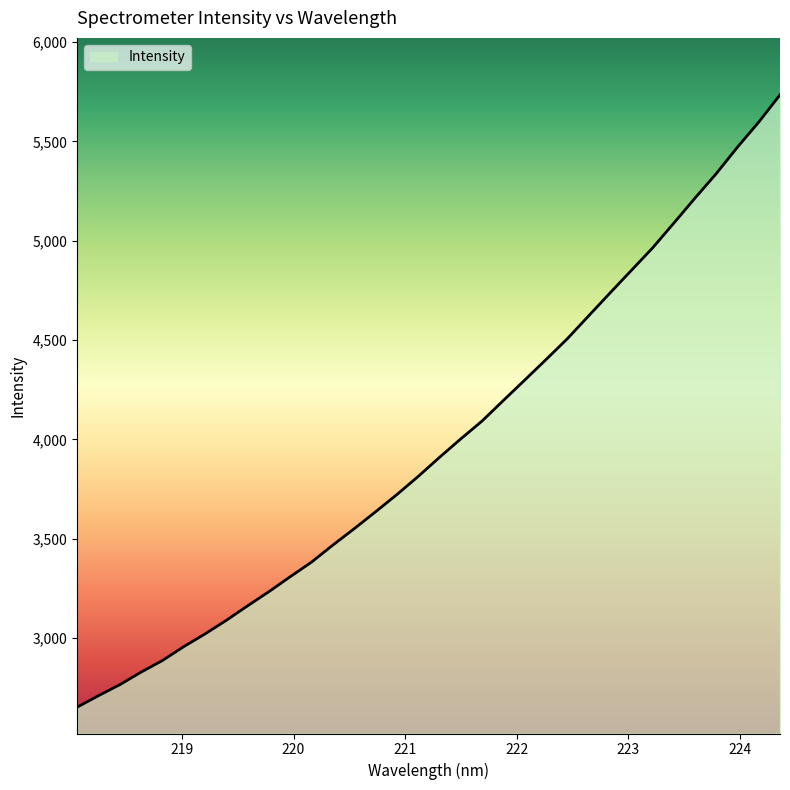

What is the smallest value displayed?

2652.4